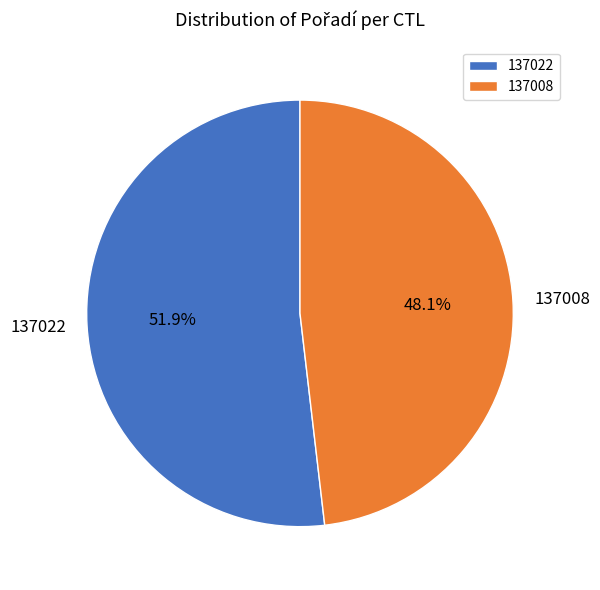

Which slice is the largest?

137022